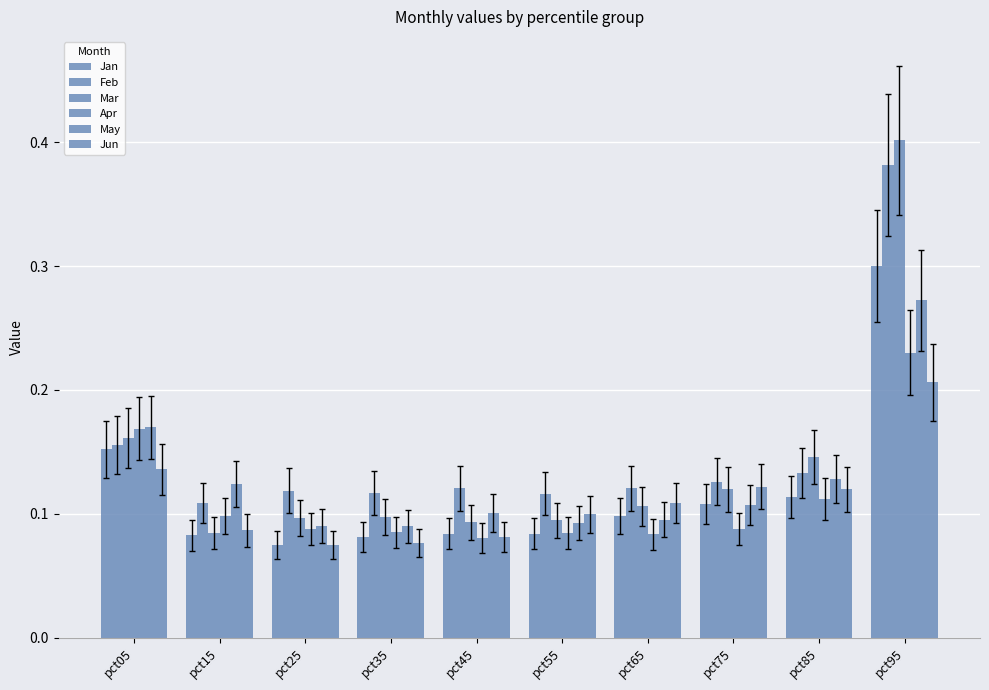

Count the number of categories in the chart.

10